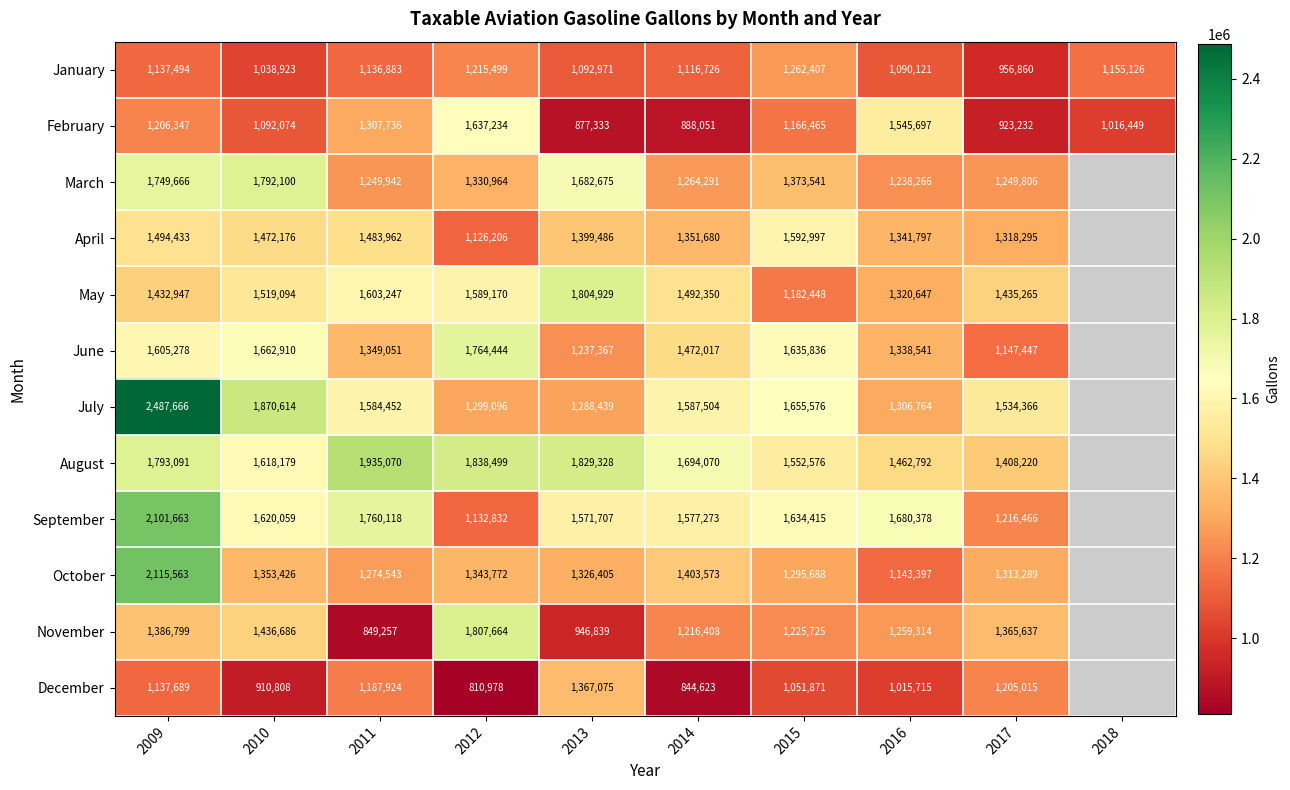

What value does the March series have at 2014?

1264291.0